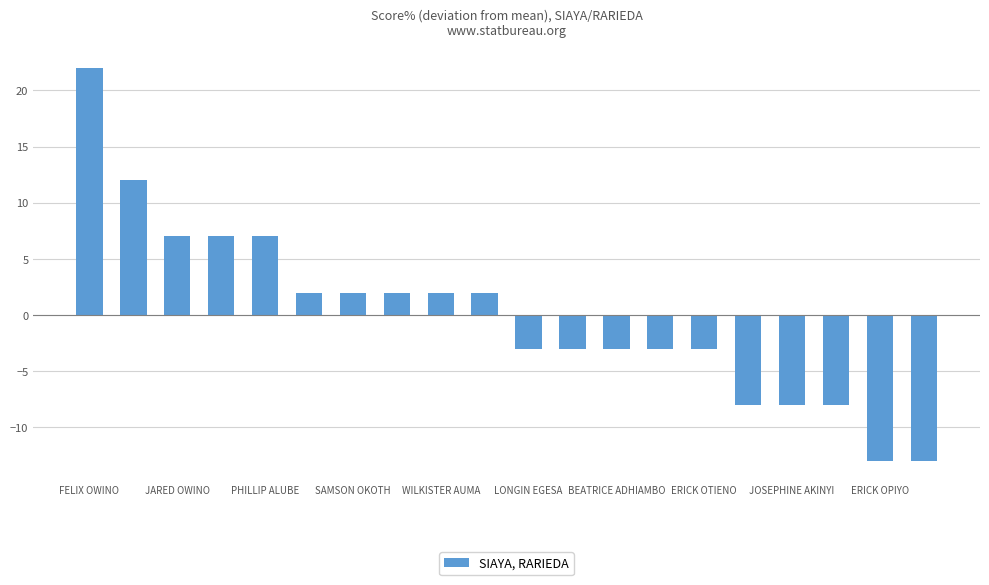

What is the minimum value shown in the chart?

-13